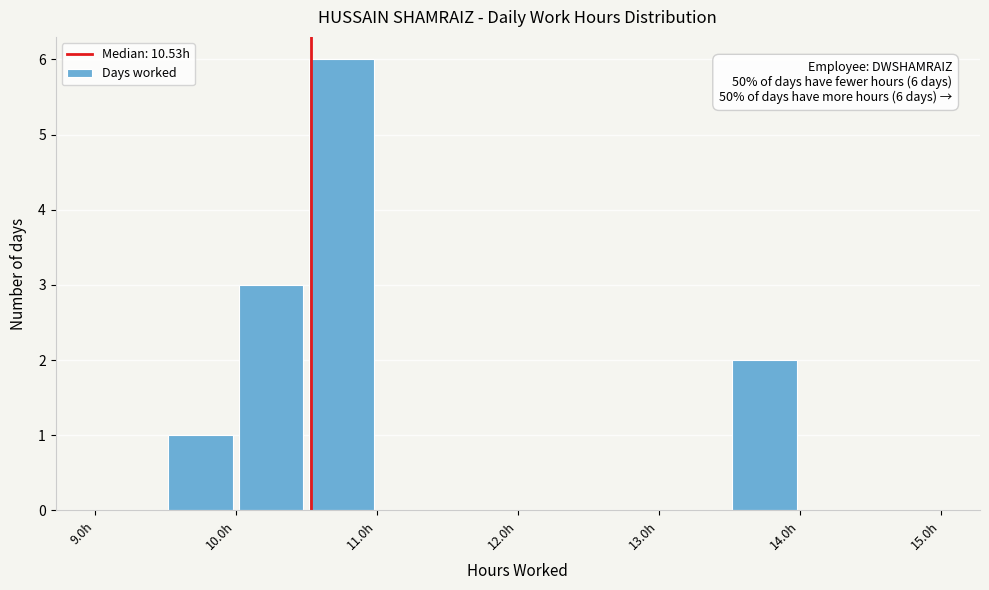

Over which range of the x-axis is the bar tallest?

10.5 to 11.0